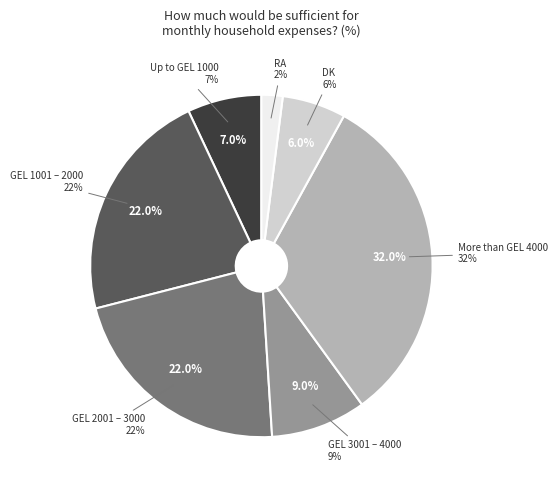

To the nearest percent, what is the combined percentage of DK and More than GEL 4000?

38%